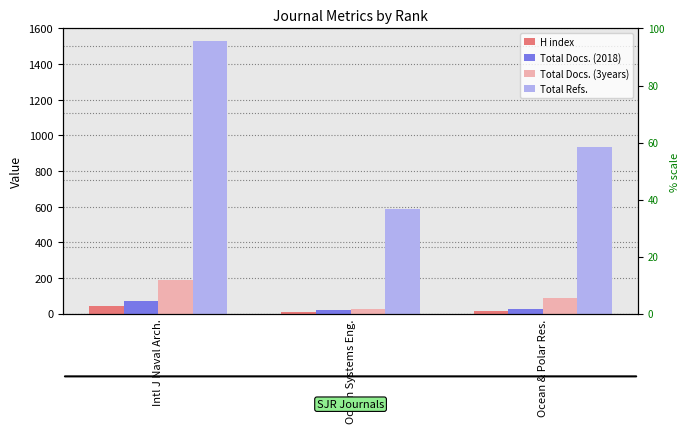

At which label is Total Docs. (3years) closest to 107?

Ocean & Polar Res.